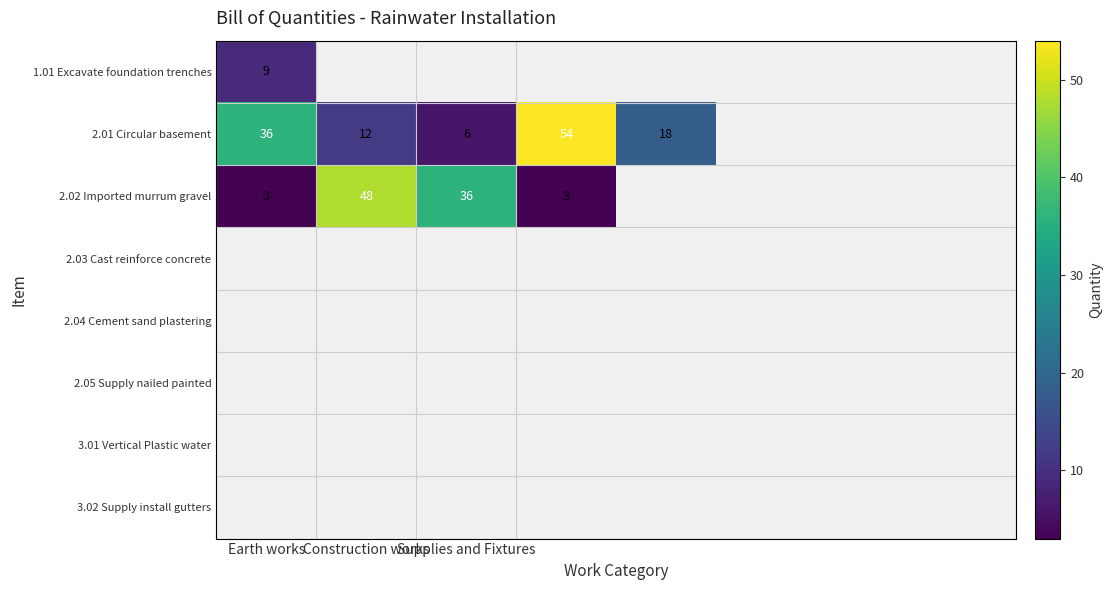

True or false: 2.01 Circular basement has a value of 6 at Supplies and Fixtures.

True